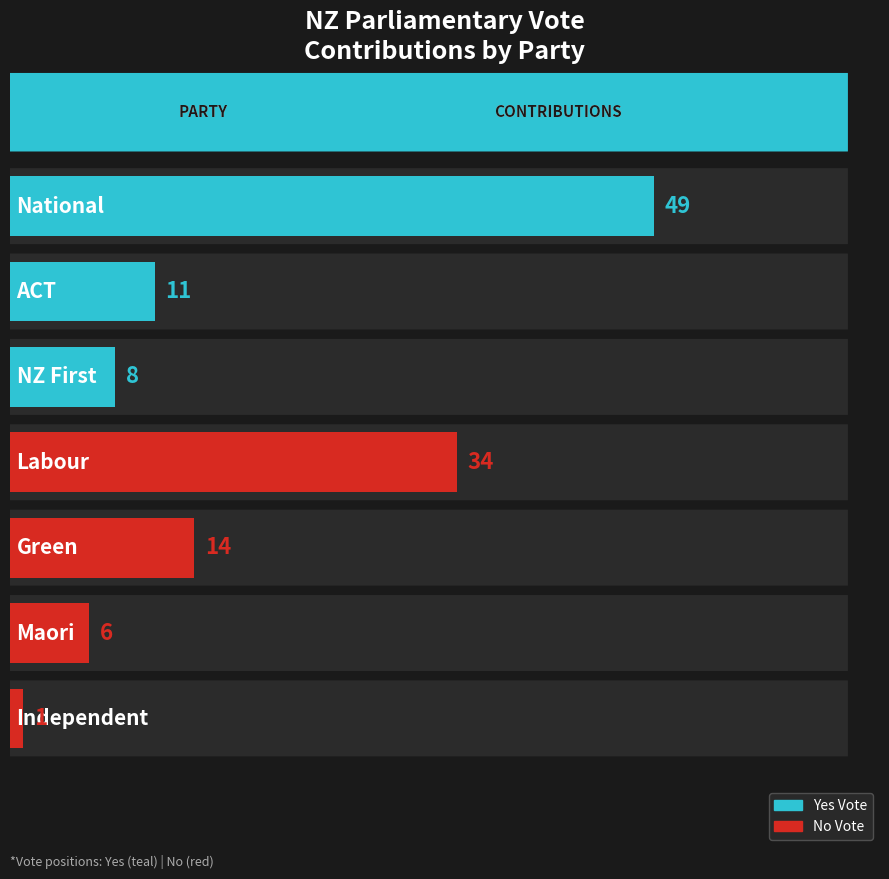

How many bars are there in total?

7